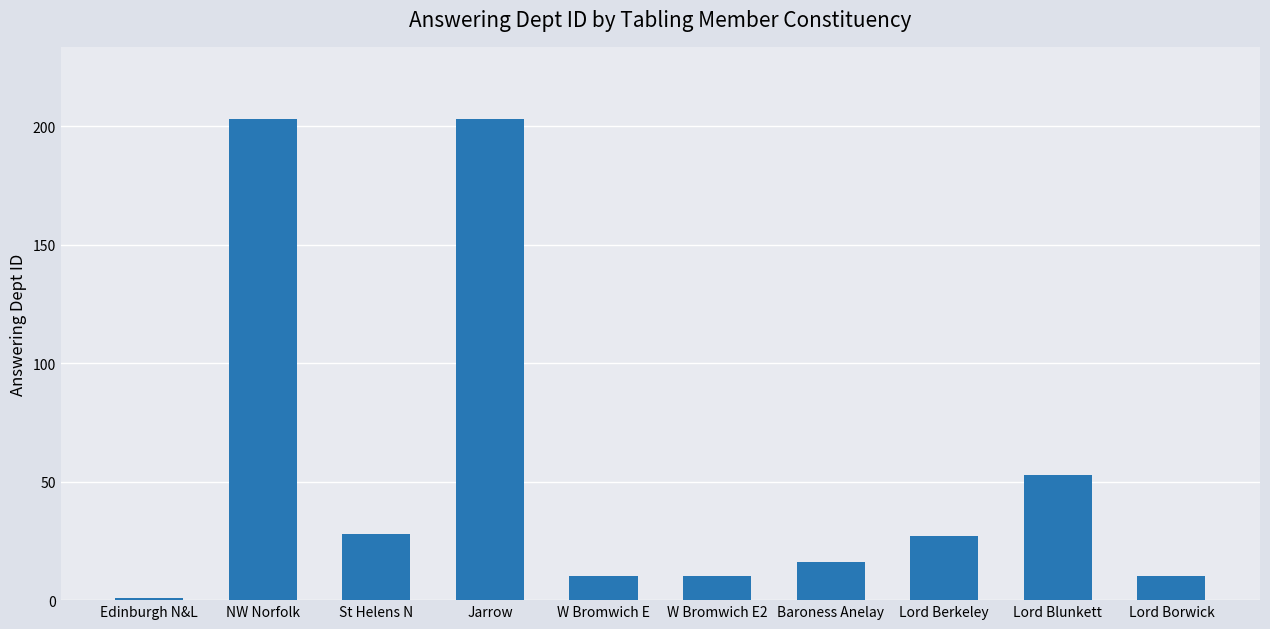

The value at St Helens N is 8. True or false?

False